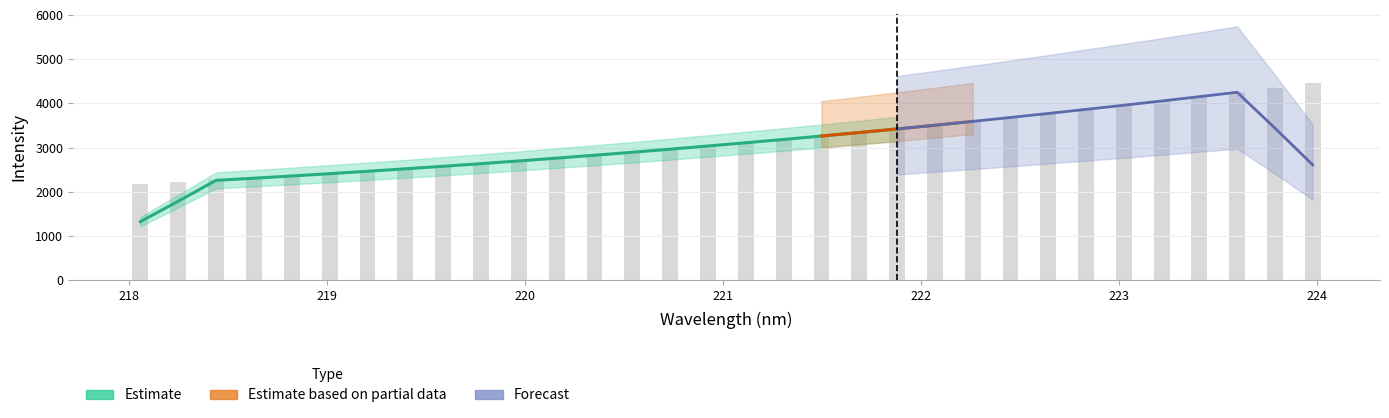

What is the difference between the second highest and second lowest values?

2140.5